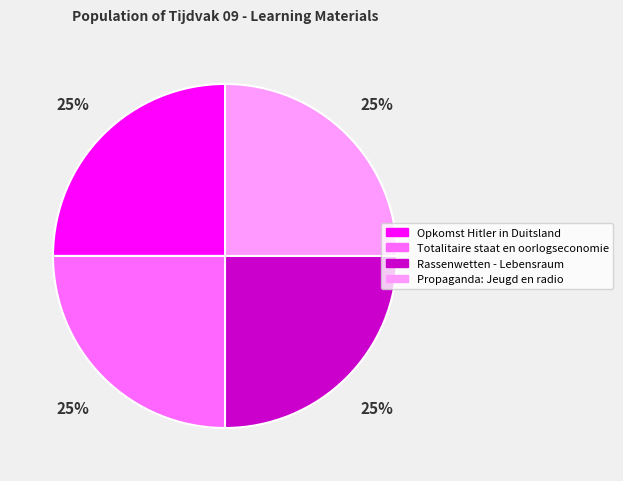

What percentage is the Rassenwetten - Lebensraum slice, to the nearest percent?

25%